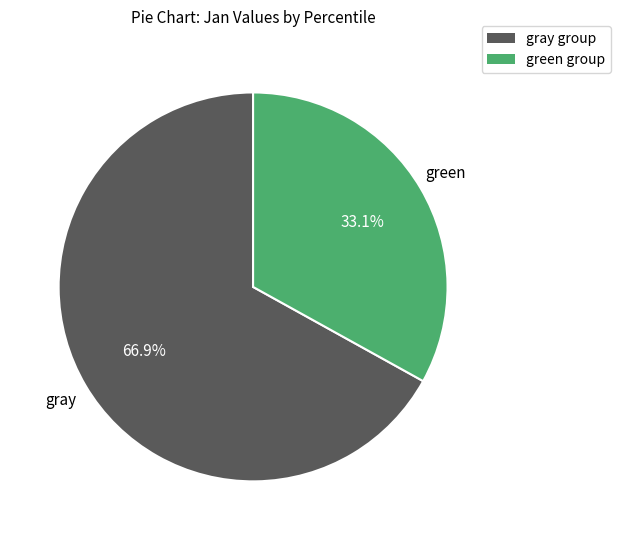

Is there a majority slice in this chart?

Yes